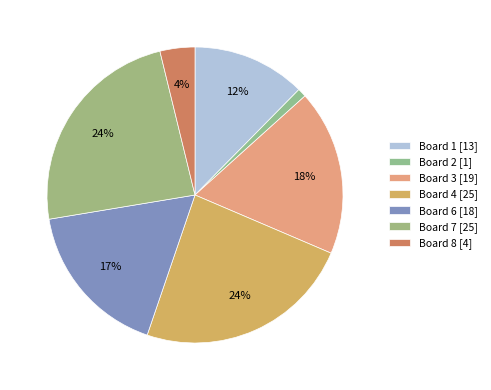

How many segments does this pie chart have?

7